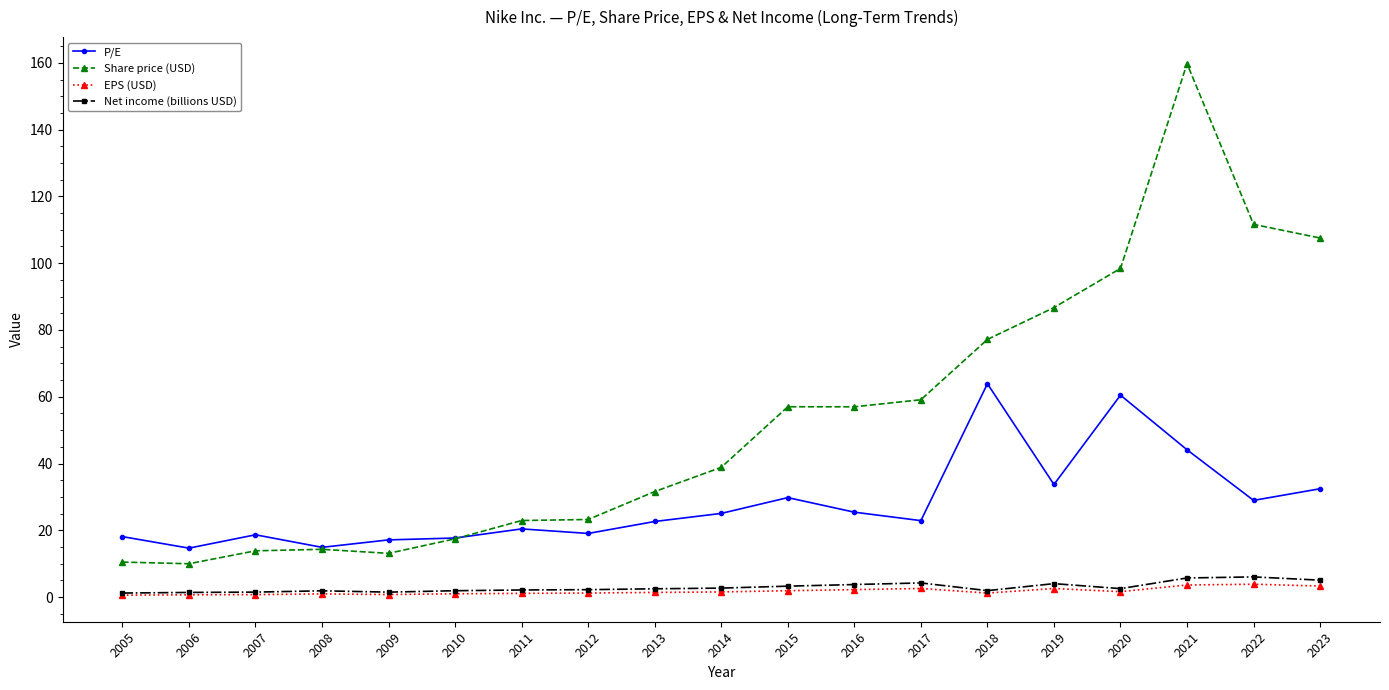

Is the value of P/E at 2013 greater than the value of EPS (USD) at 2005?

Yes